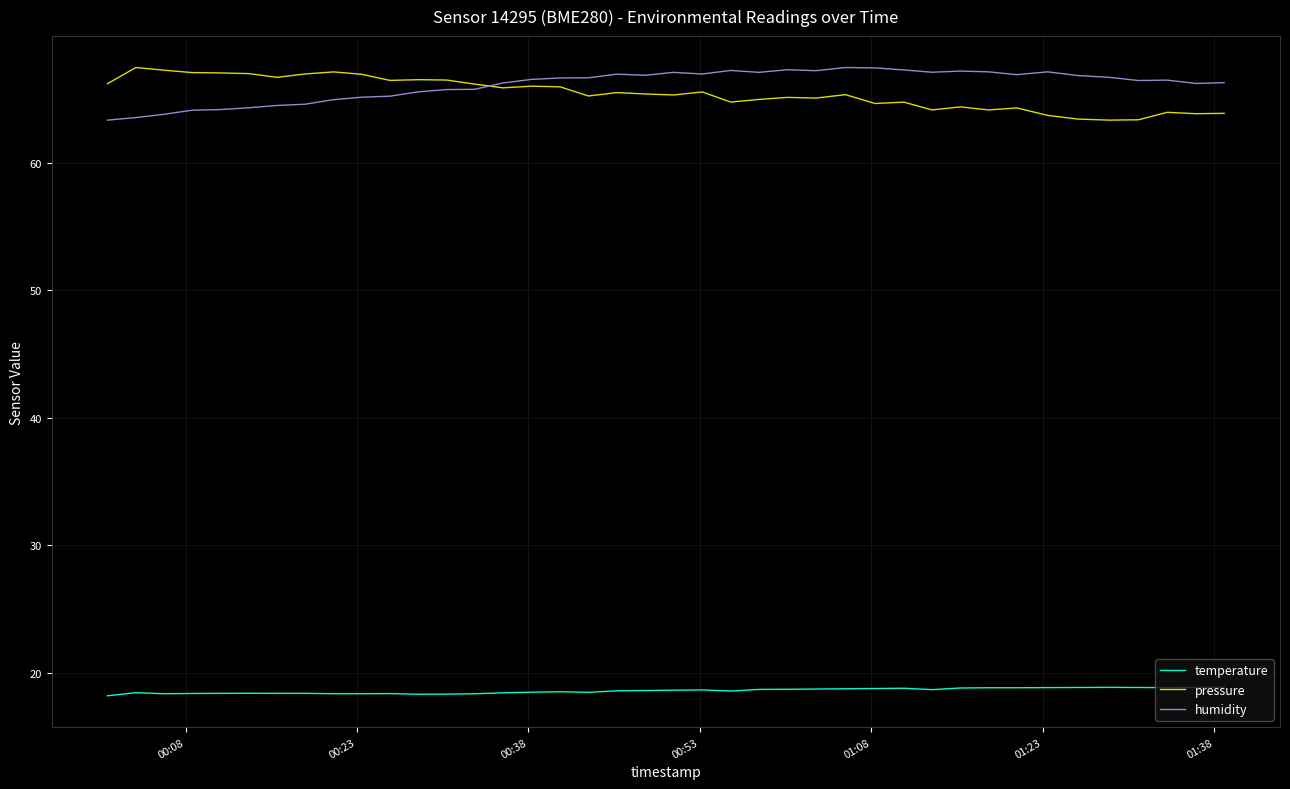

What is the lowest value of the humidity series?

63.4